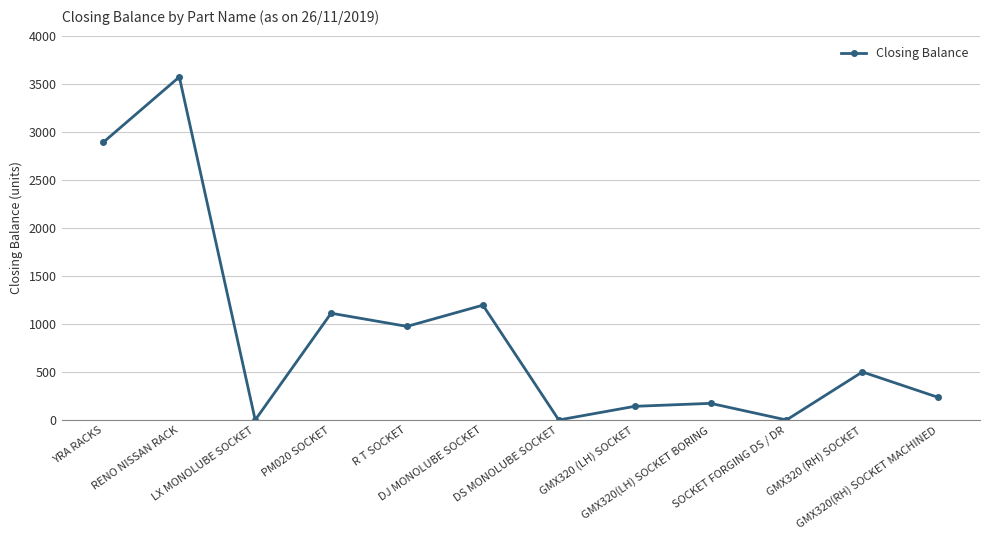

How many distinct data groups are displayed?

1